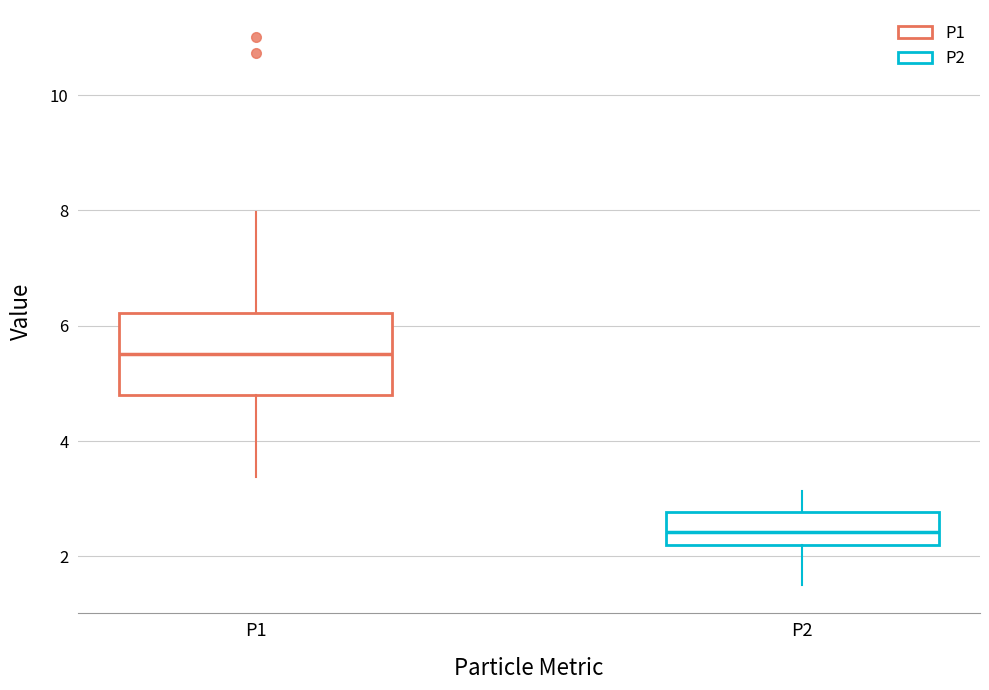

Which box has the lowest median line?

P2